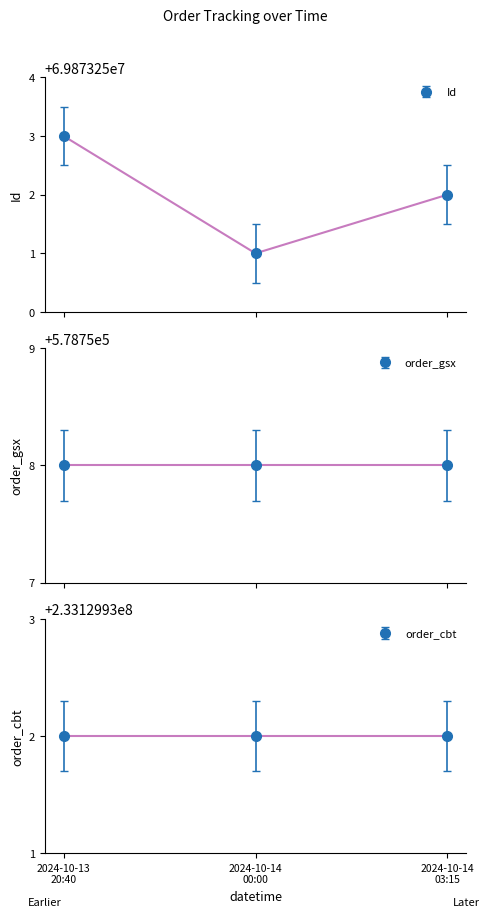

Is it true that order_gsx equals 578758 at 2024-10-13 20:40:42?

True